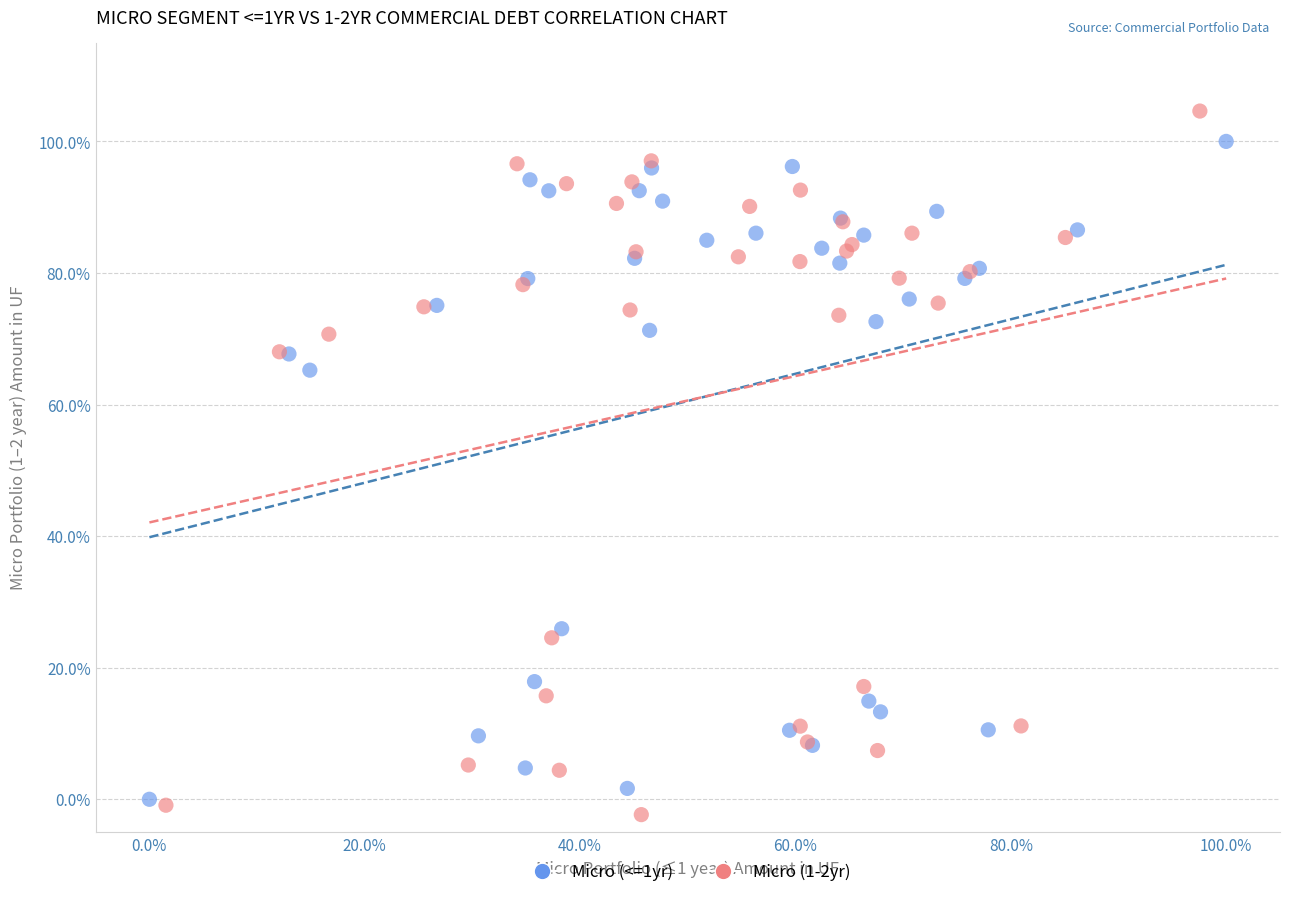

Which series reaches the maximum Y coordinate?

Micro (1-2yr)